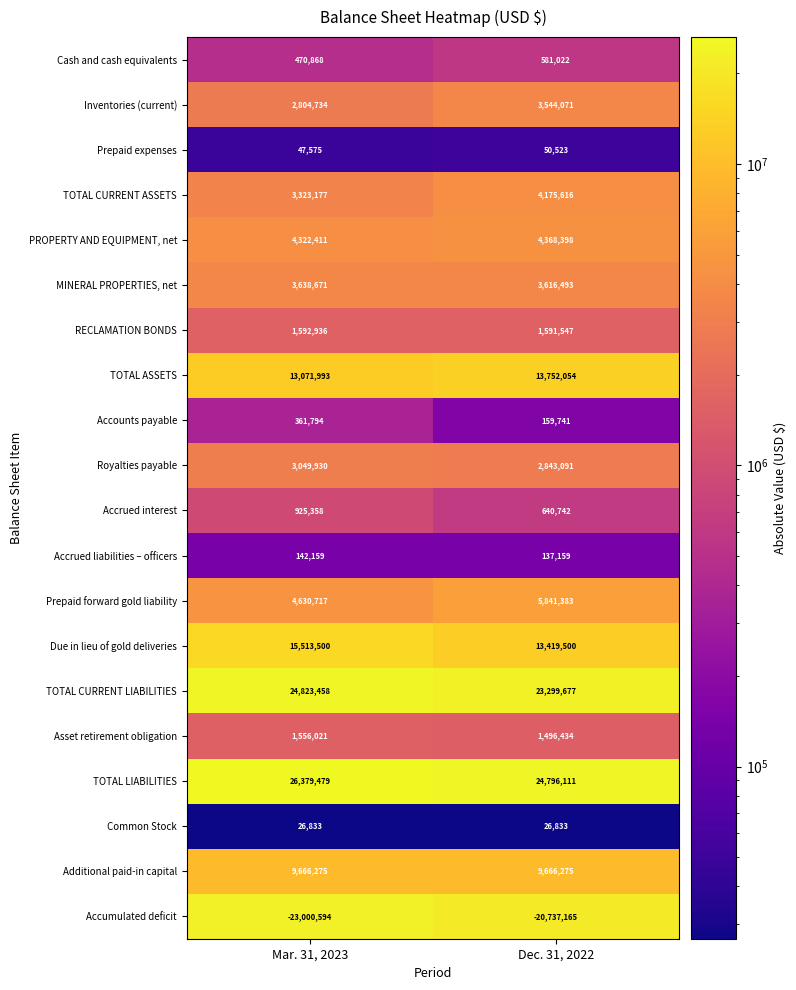

Count the number of categories in the chart.

2